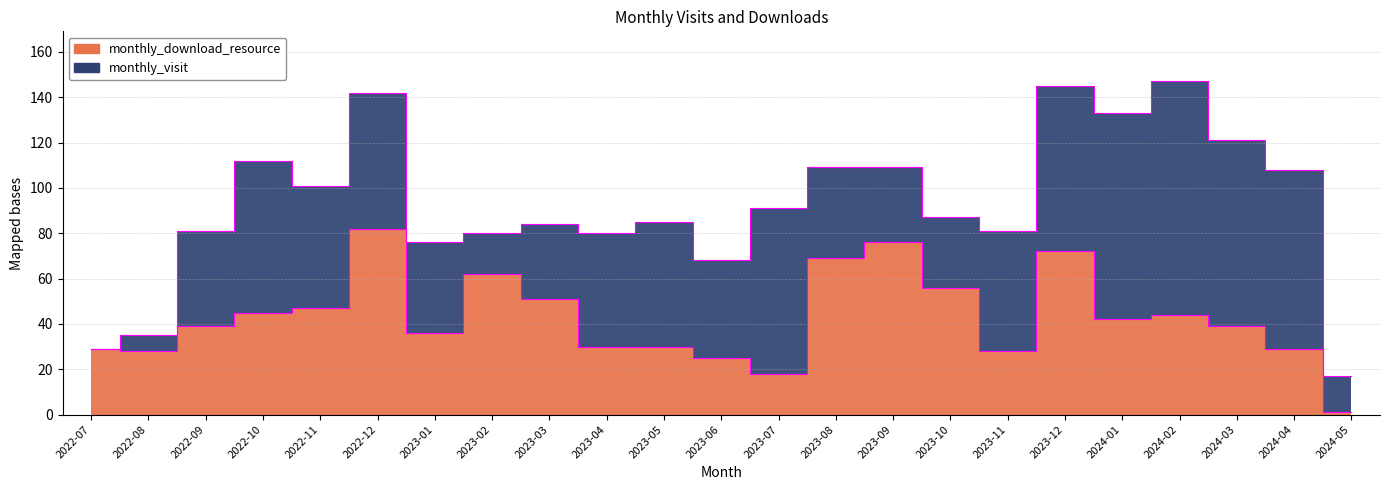

What is the label of the 19th point from the left?

2024-01